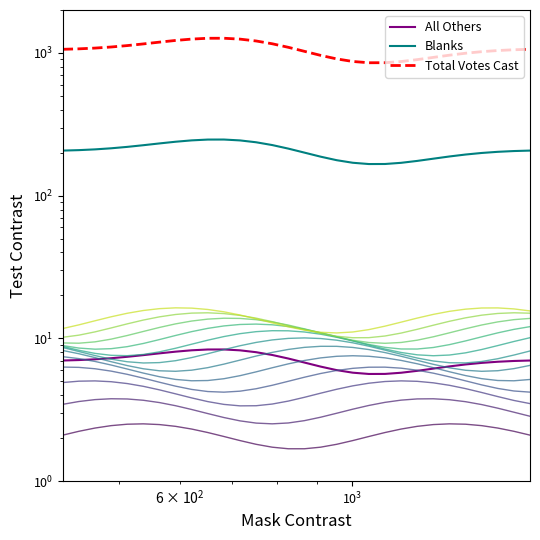

What is the difference between the maximum and minimum values in the Total Votes Cast series?

414.2